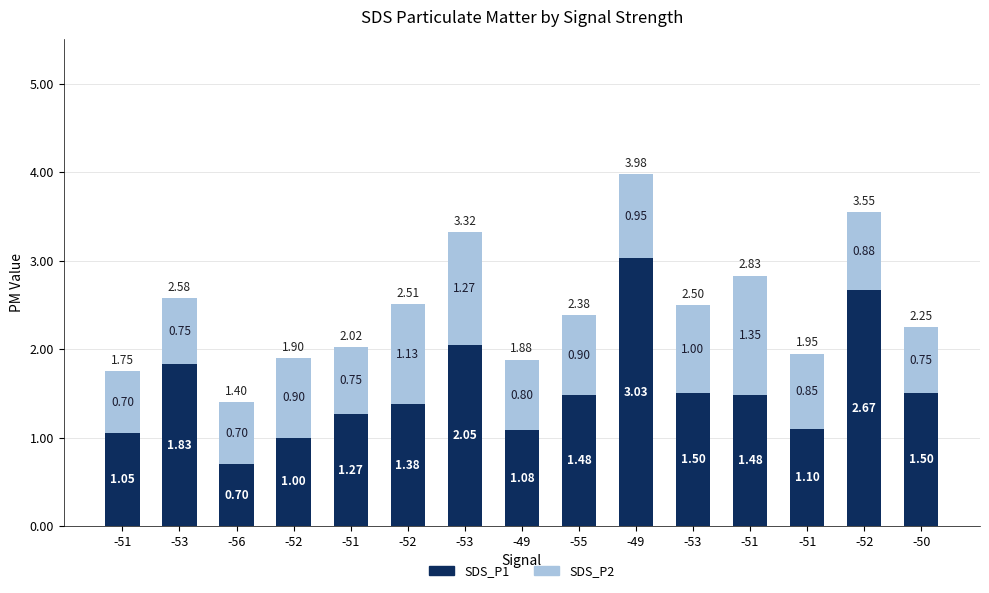

Is it true that SDS_P2 equals 0.5 at -52?

False